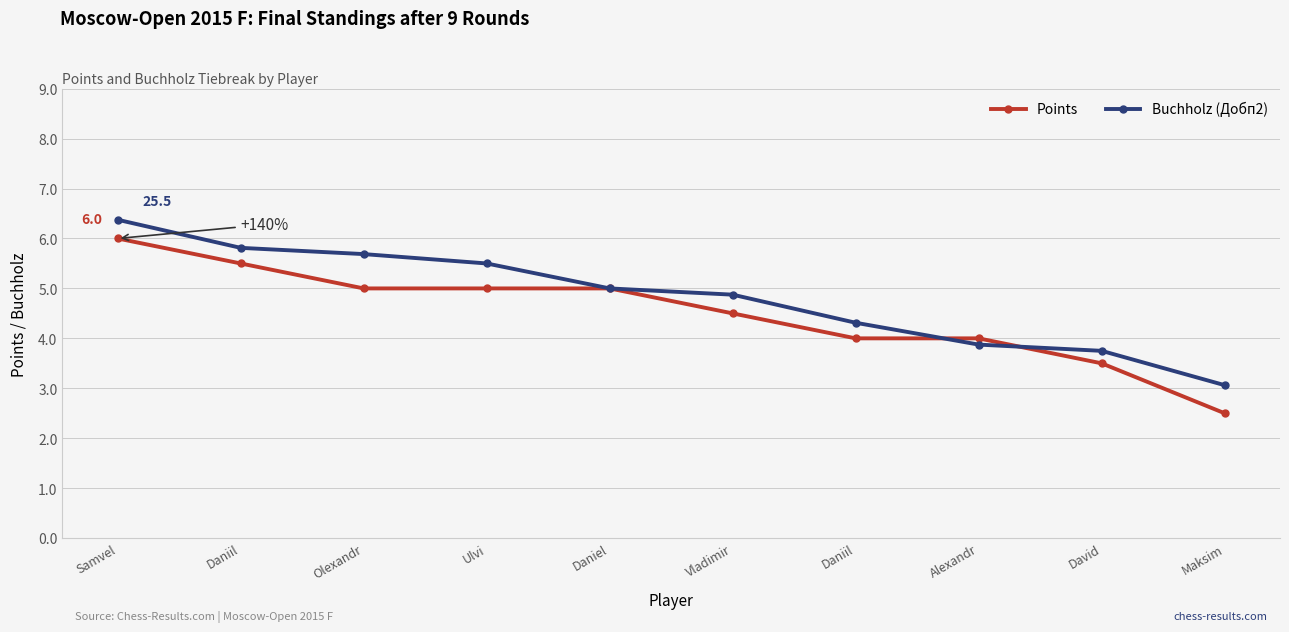

Which category has the lowest value in the Buchholz (Добп2) series?

Maksim